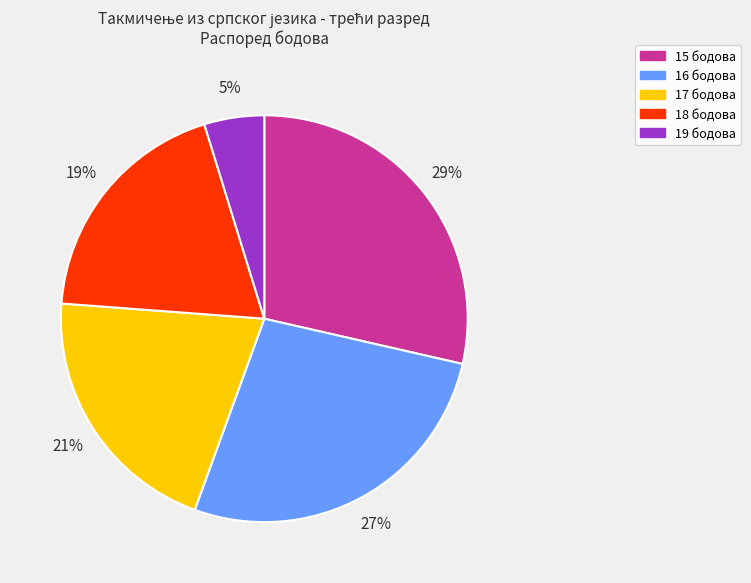

Is there a majority slice in this chart?

No